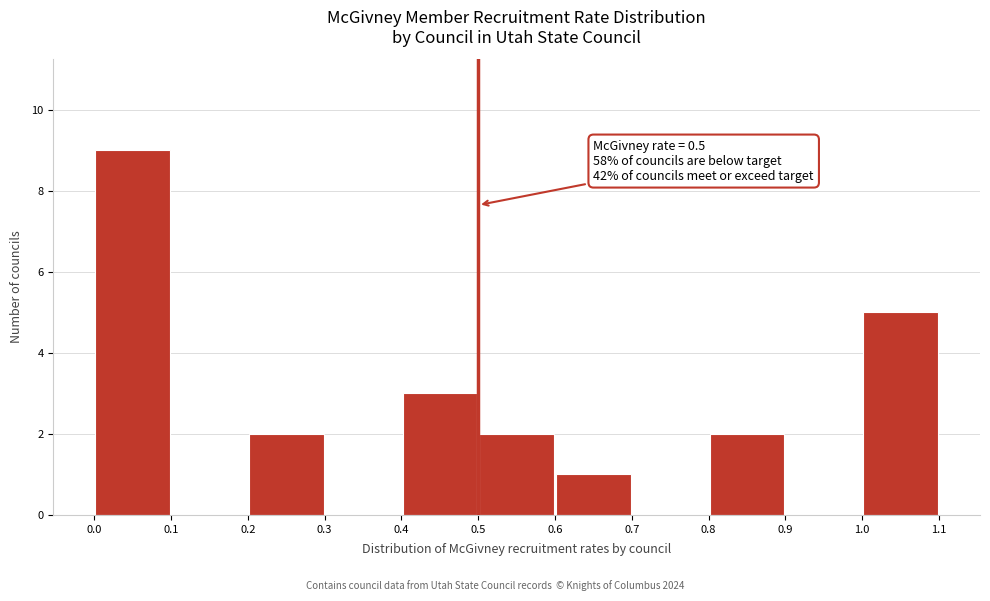

Which range on the x-axis has the tallest bar?

0.0 to 0.1